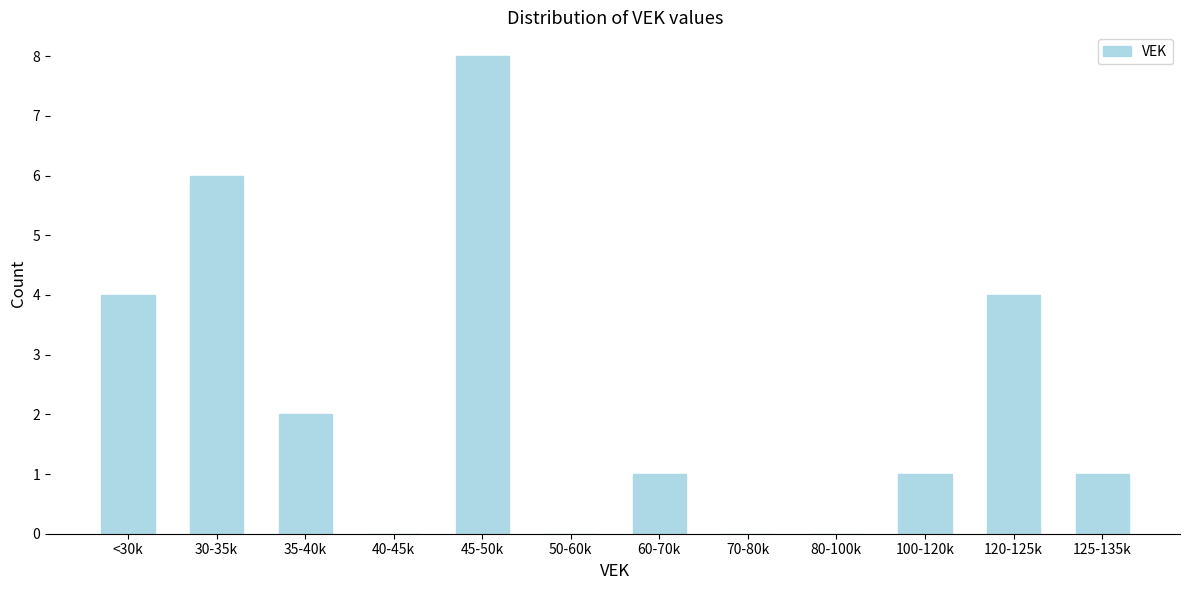

Reading left to right, transcribe all the data shown in this chart.

<30k=4	30-35k=6	35-40k=2	40-45k=0	45-50k=8	50-60k=0	60-70k=1	70-80k=0	80-100k=0	100-120k=1	120-125k=4	125-135k=1